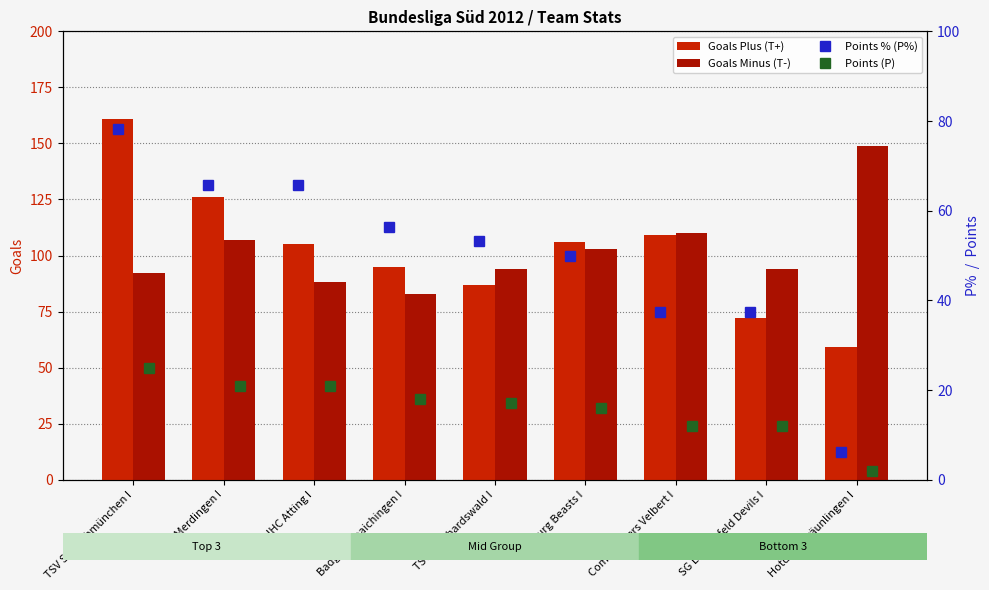

What is the sum of all Points (P) values?

144.0